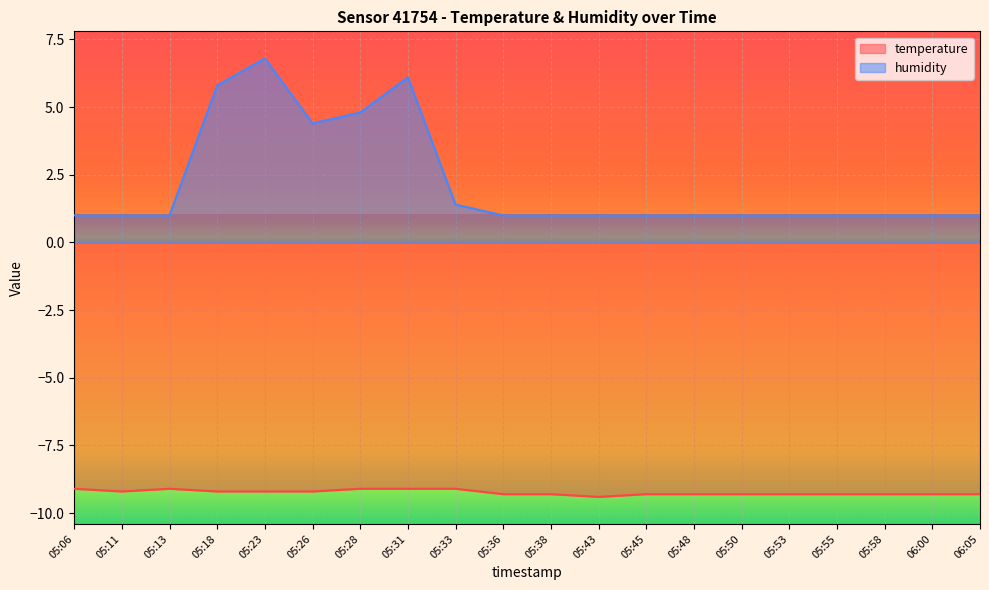

Does the chart display data point markers on the line(s)?

No